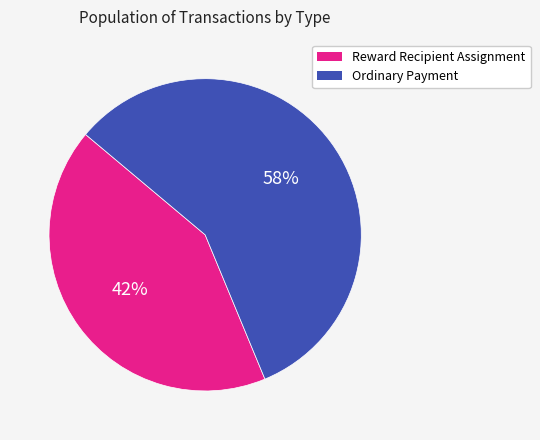

Is it true that Ordinary Payment is 63% of the pie?

False